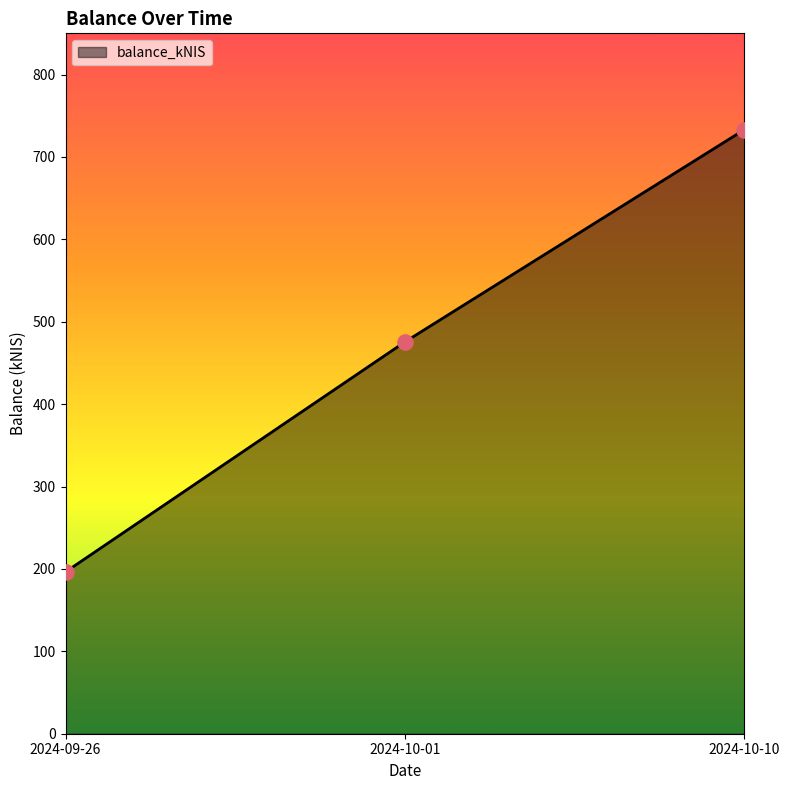

What is the change in value from 2024-10-01 to 2024-10-10?

+257.6